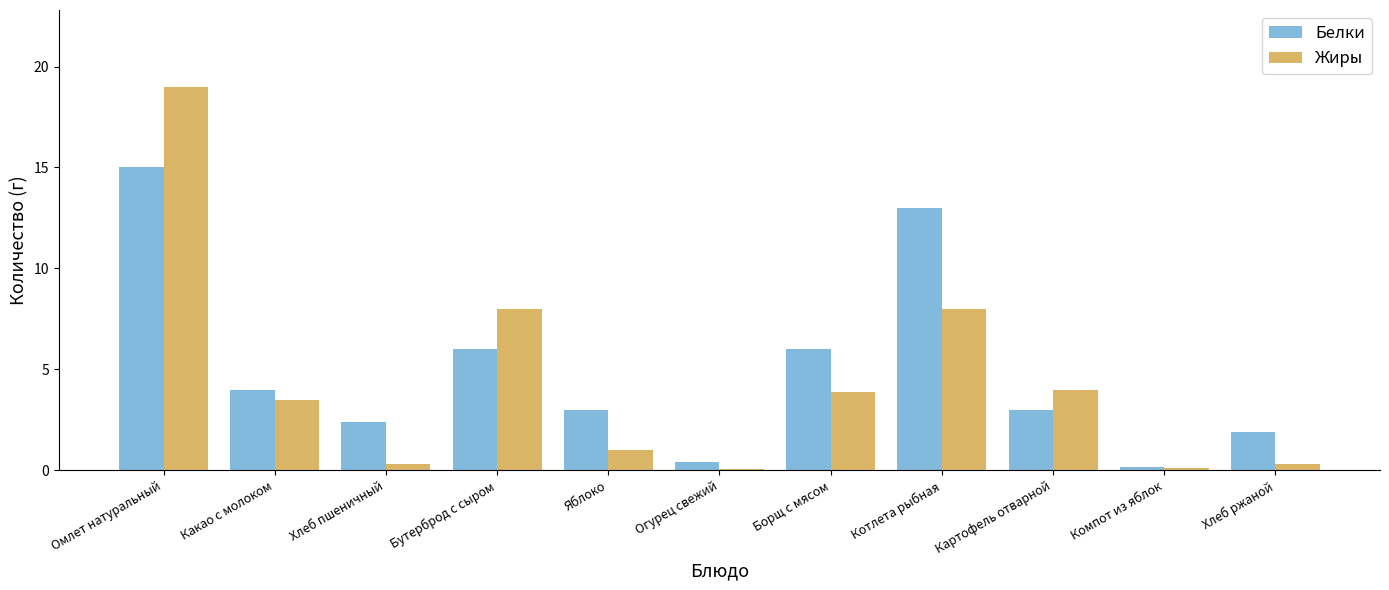

Reading left to right, list all the values displayed in this chart.

Белки: Омлет натуральный=15.0	Какао с молоком=4.0	Хлеб пшеничный=2.4	Бутерброд с сыром=6.0	Яблоко=3.0	Огурец свежий=0.4	Борщ с мясом=6.0	Котлета рыбная=13.0	Картофель отварной=3.0	Компот из яблок=0.2	Хлеб ржаной=1.9
Жиры: Омлет натуральный=19.0	Какао с молоком=3.5	Хлеб пшеничный=0.3	Бутерброд с сыром=8.0	Яблоко=1.0	Огурец свежий=0.1	Борщ с мясом=3.9	Котлета рыбная=8.0	Картофель отварной=4.0	Компот из яблок=0.1	Хлеб ржаной=0.3